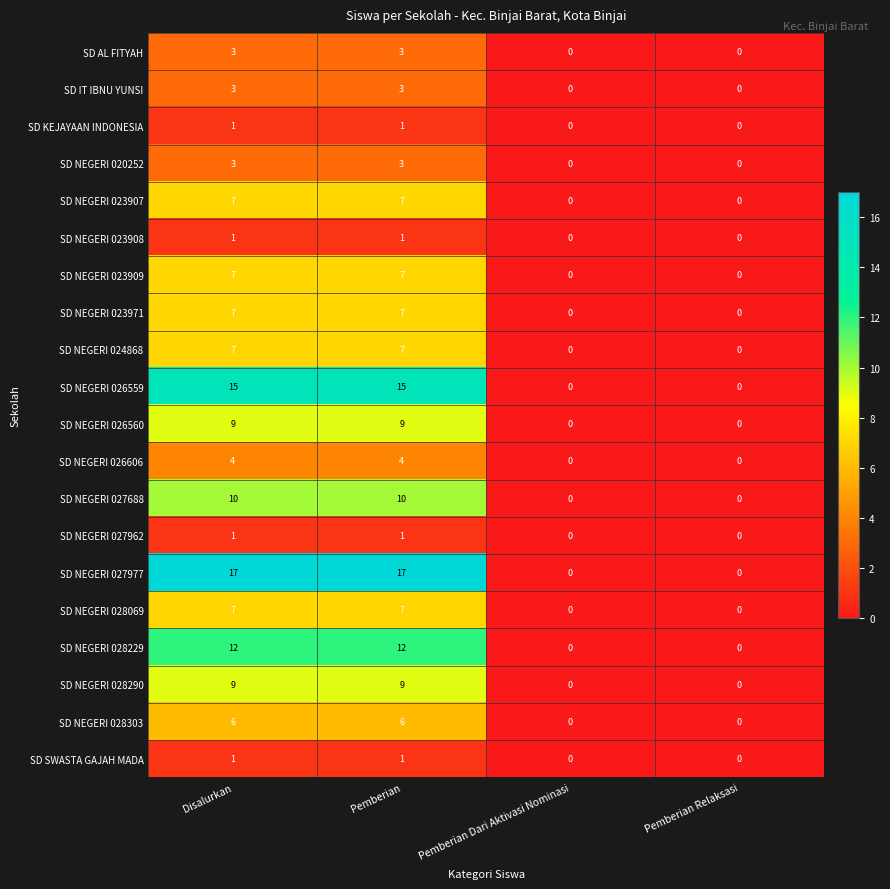

What is the greatest value displayed?

17